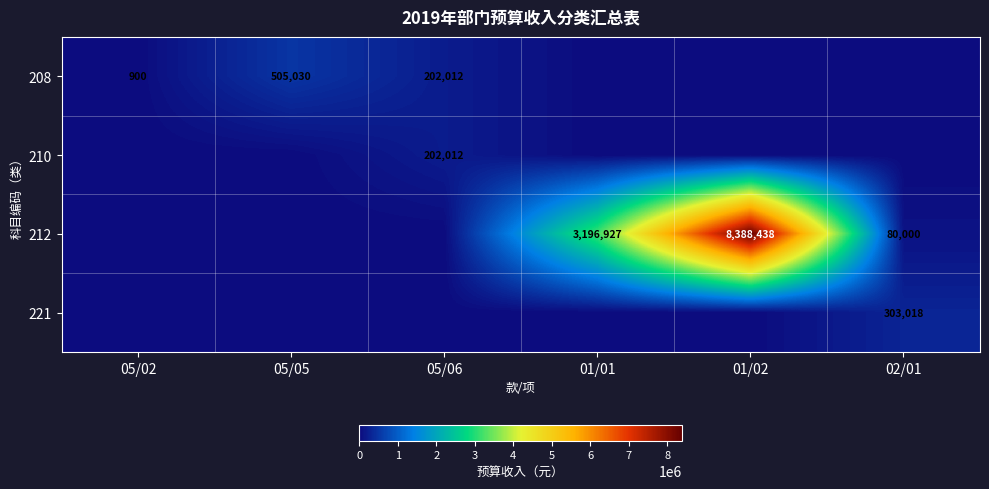

True or false: 221 has a value of 303018 at 02/01.

True